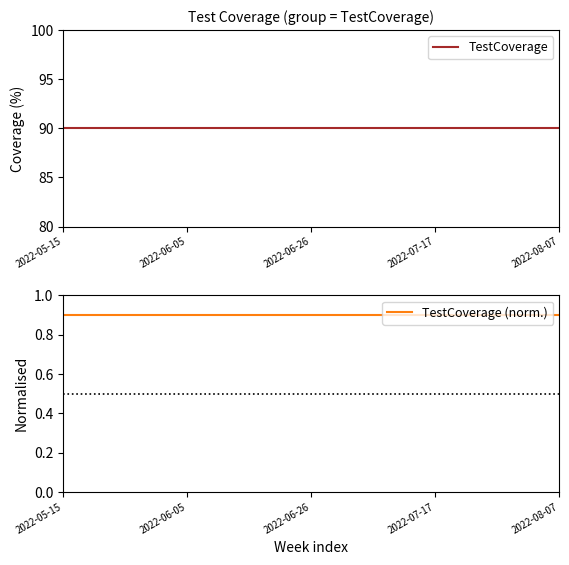

Which series changed the most between 5 and 11?

TestCoverage